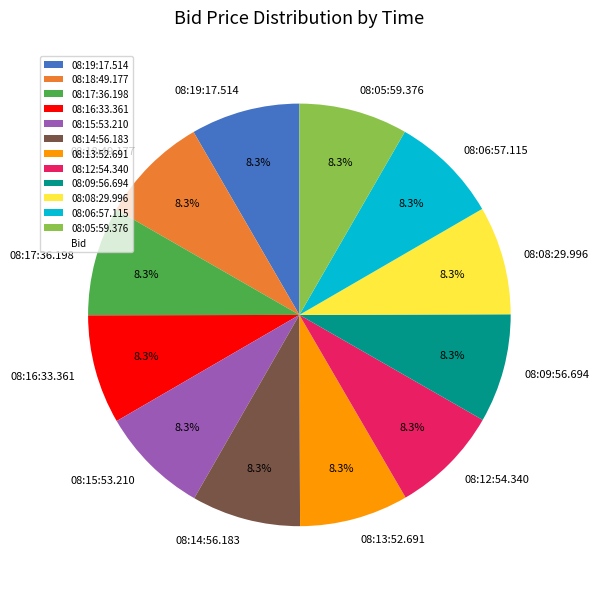

What percentage is the 08:19:17.514 slice, to the nearest percent?

8%